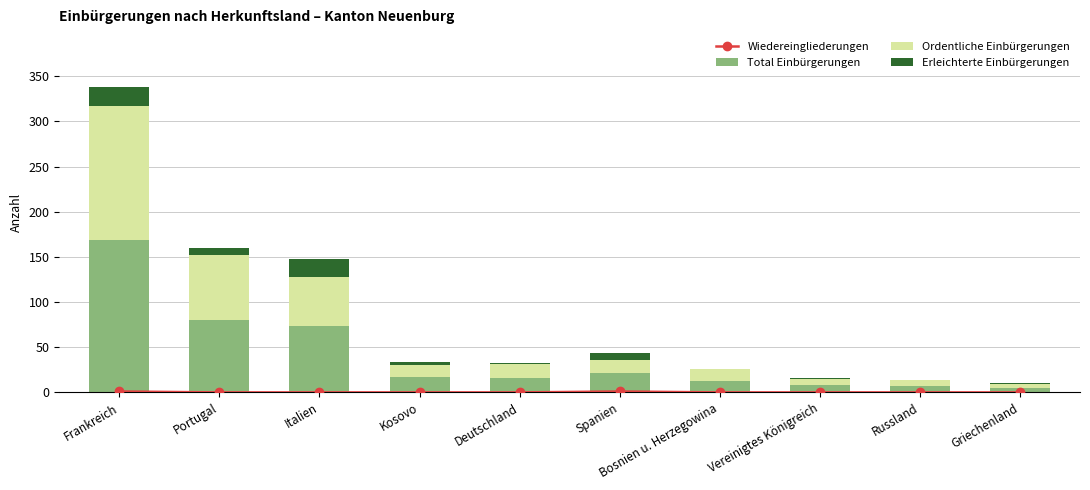

What is the maximum value for Total Einbürgerungen?

169